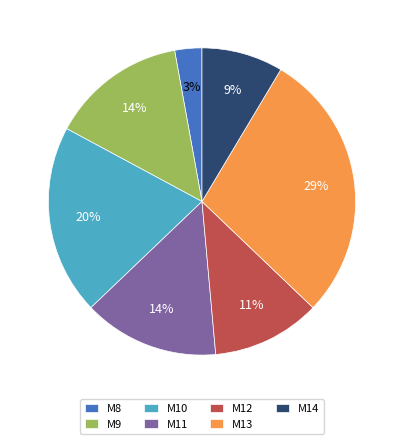

Which has a higher value, M8 or M12?

M12